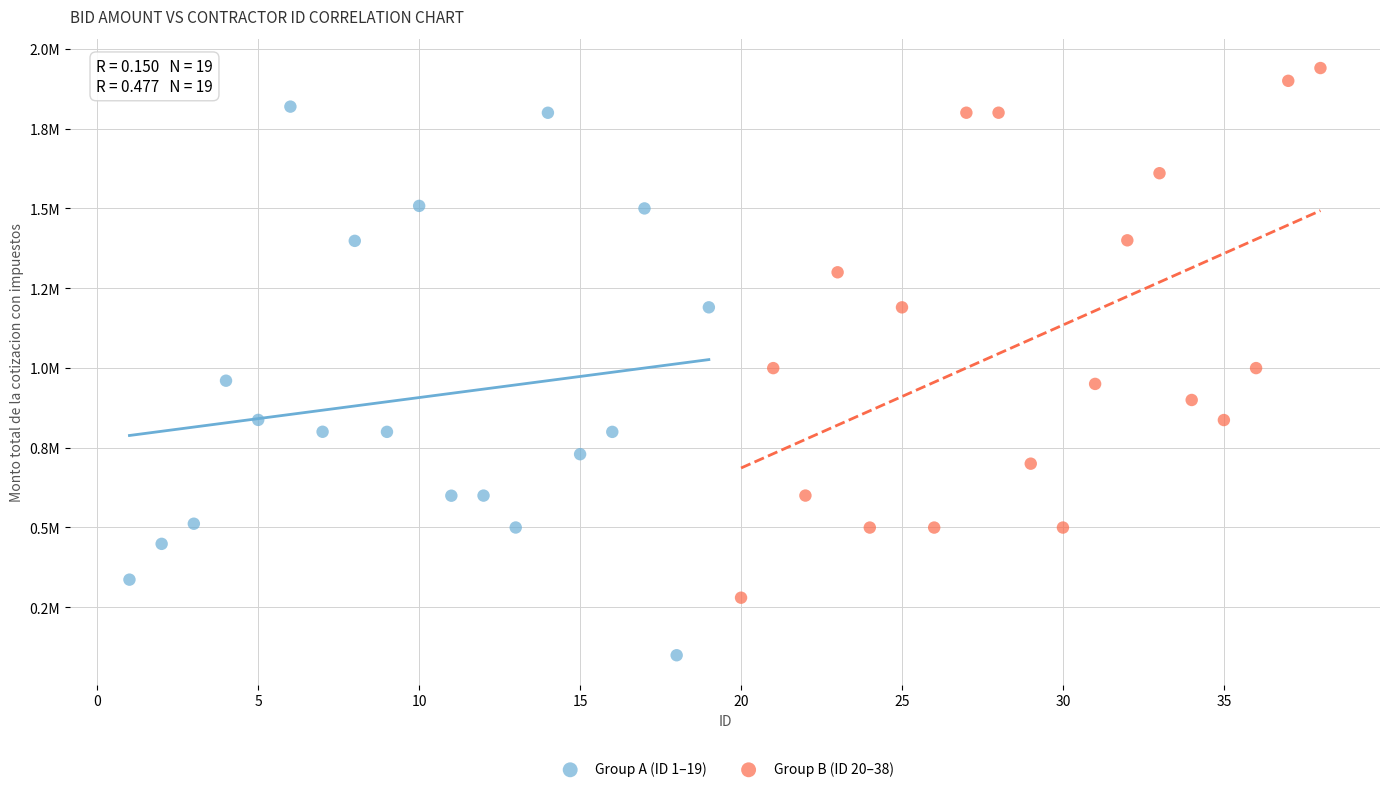

Which series has the largest Y range (max minus min)?

Group A (ID 1–19)